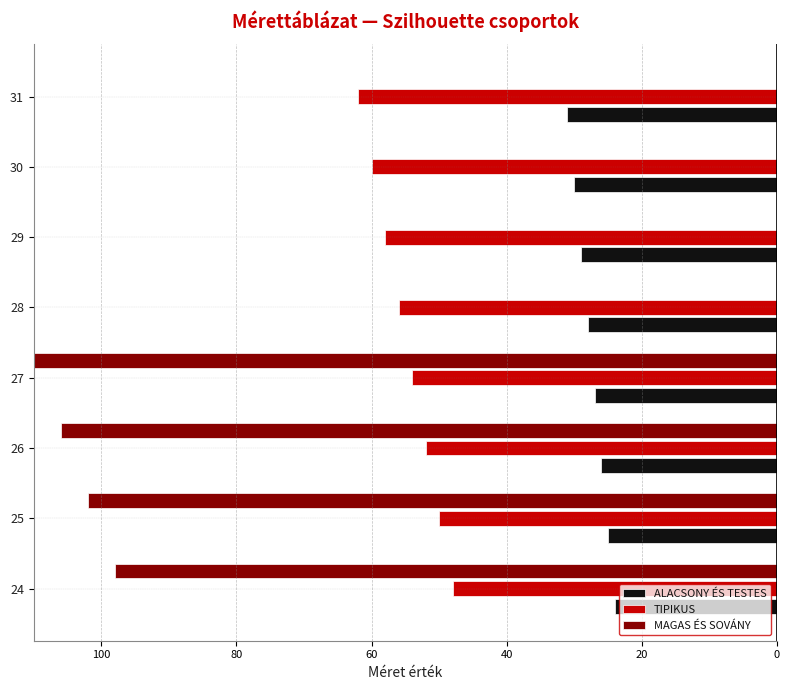

Between 27 and 29, which series saw the biggest shift?

MAGAS ÉS SOVÁNY